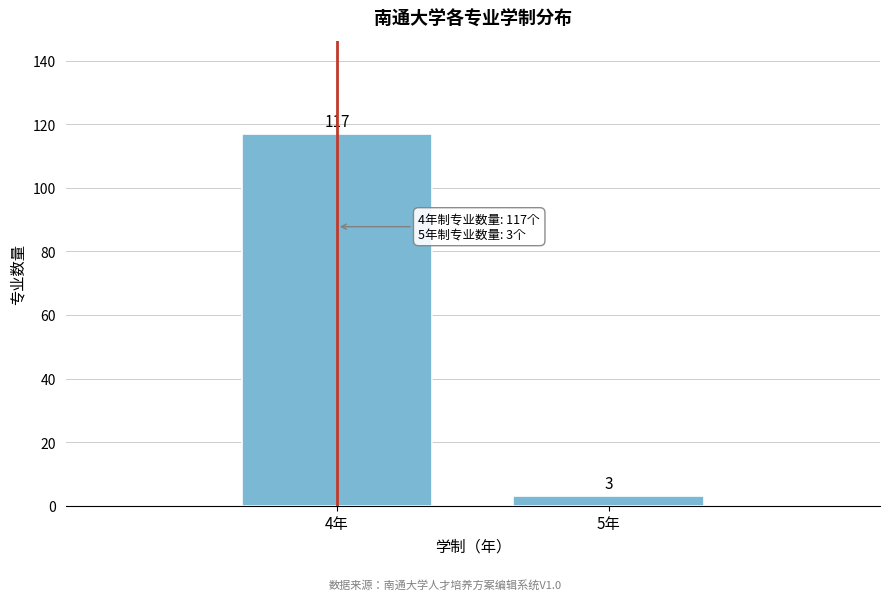

Reading right to left, transcribe all the data shown in this chart.

5年=3	4年=117